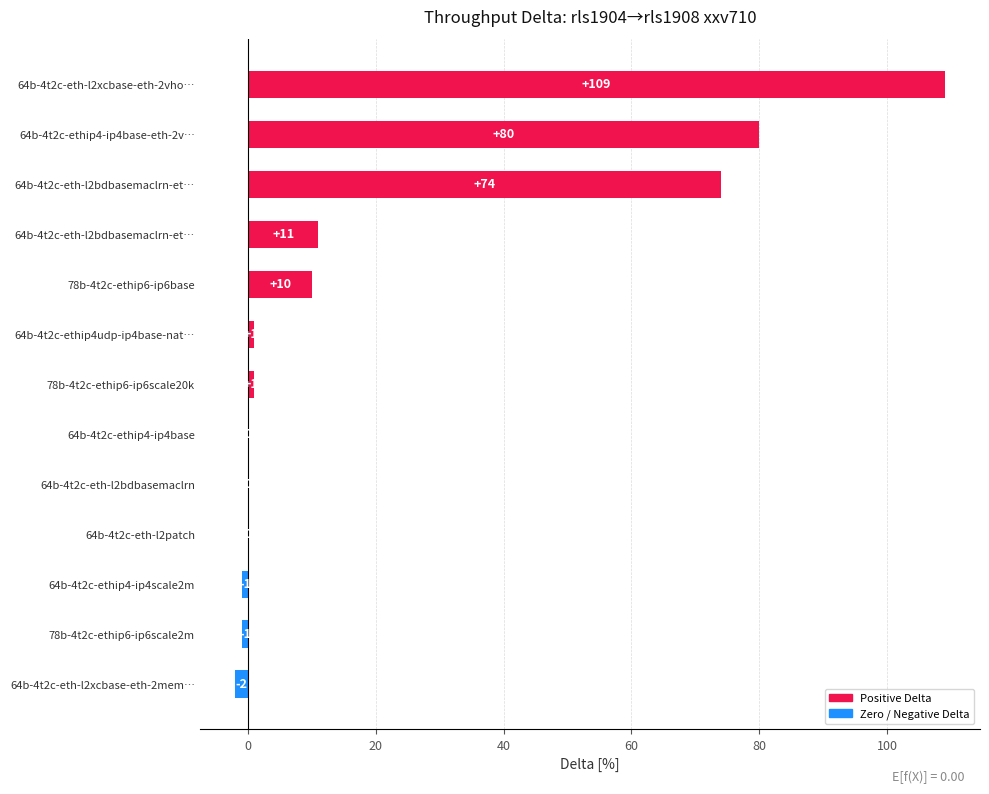

How many distinct data groups are displayed?

1